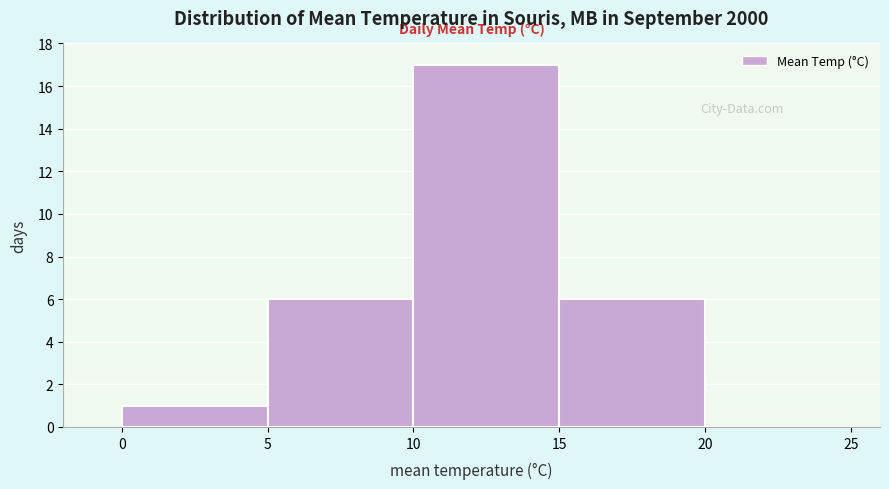

How tall is the bar that spans 5 to 10 on the x-axis? The values are not printed on the chart, so give them approximately, as read against the axis.

6